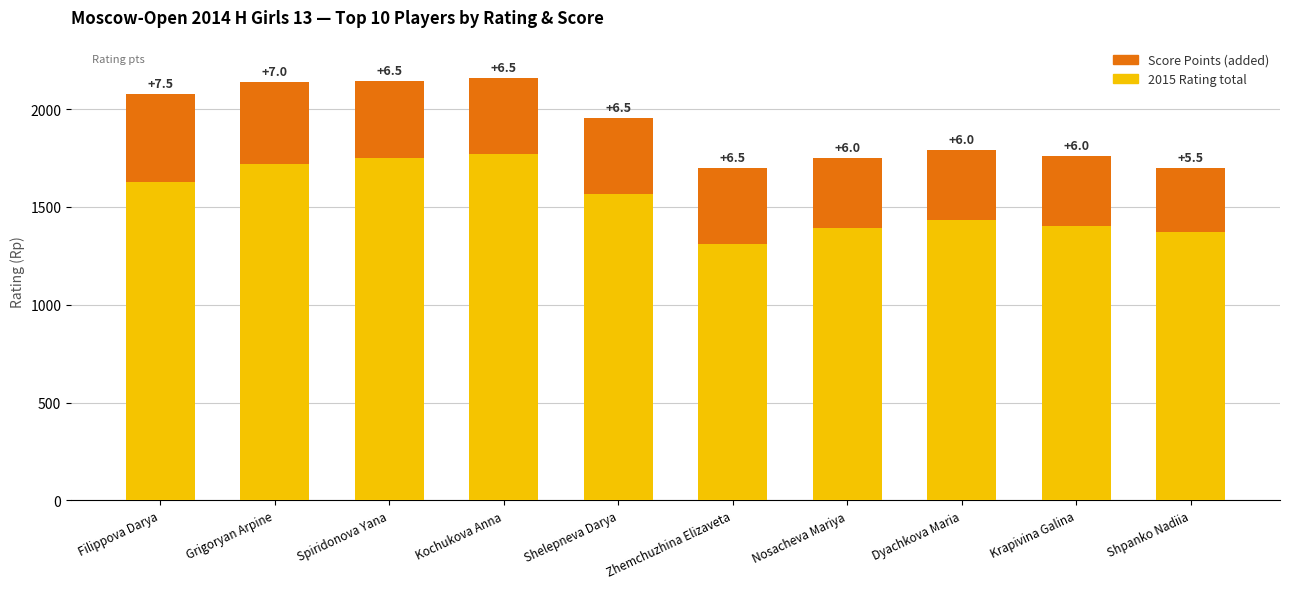

Does the chart contain any negative values?

No